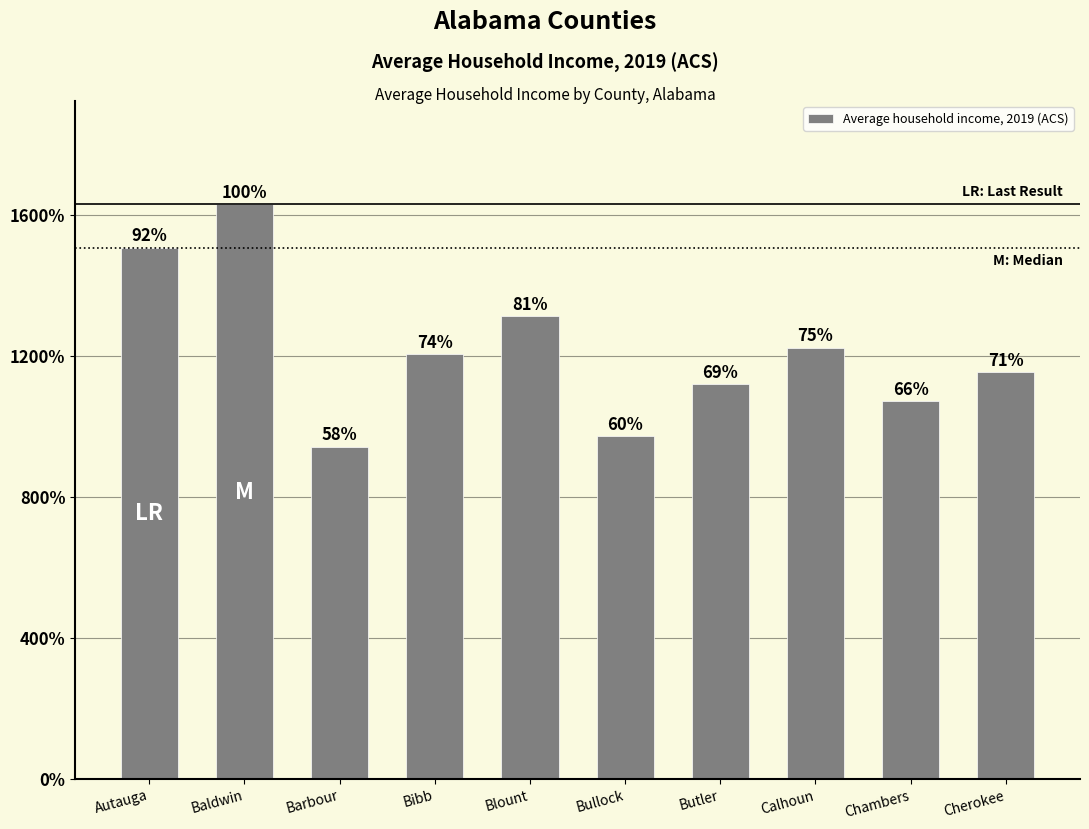

Is it true that the value at Calhoun is 35929?

False